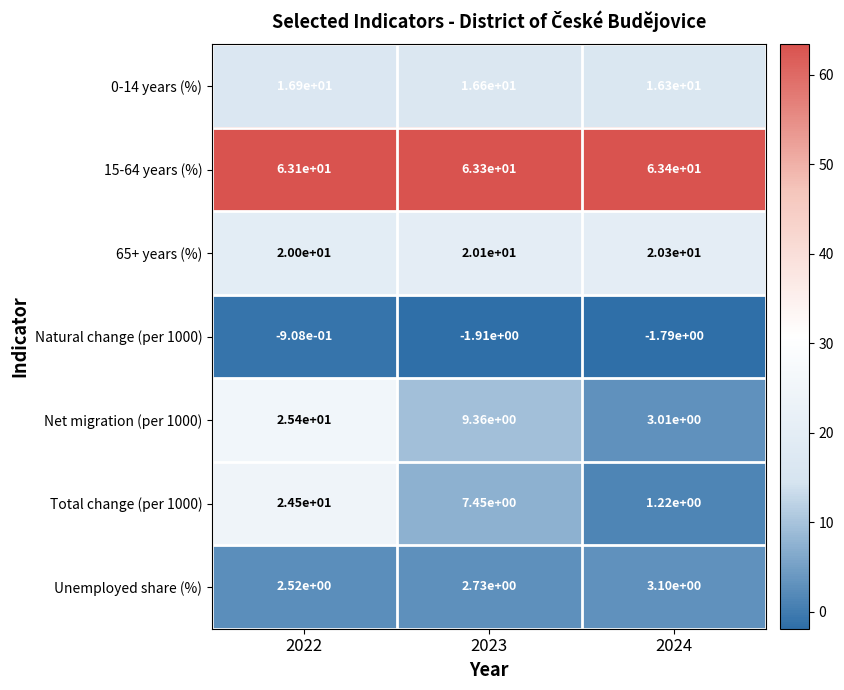

Which series has the largest range (max minus min)?

Total change (per 1000)